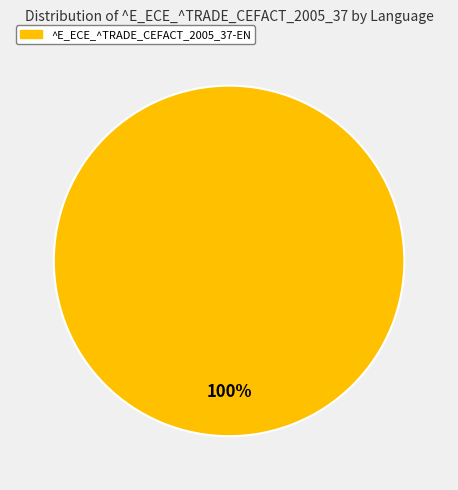

Is there any slice that represents more than half of the pie?

Yes